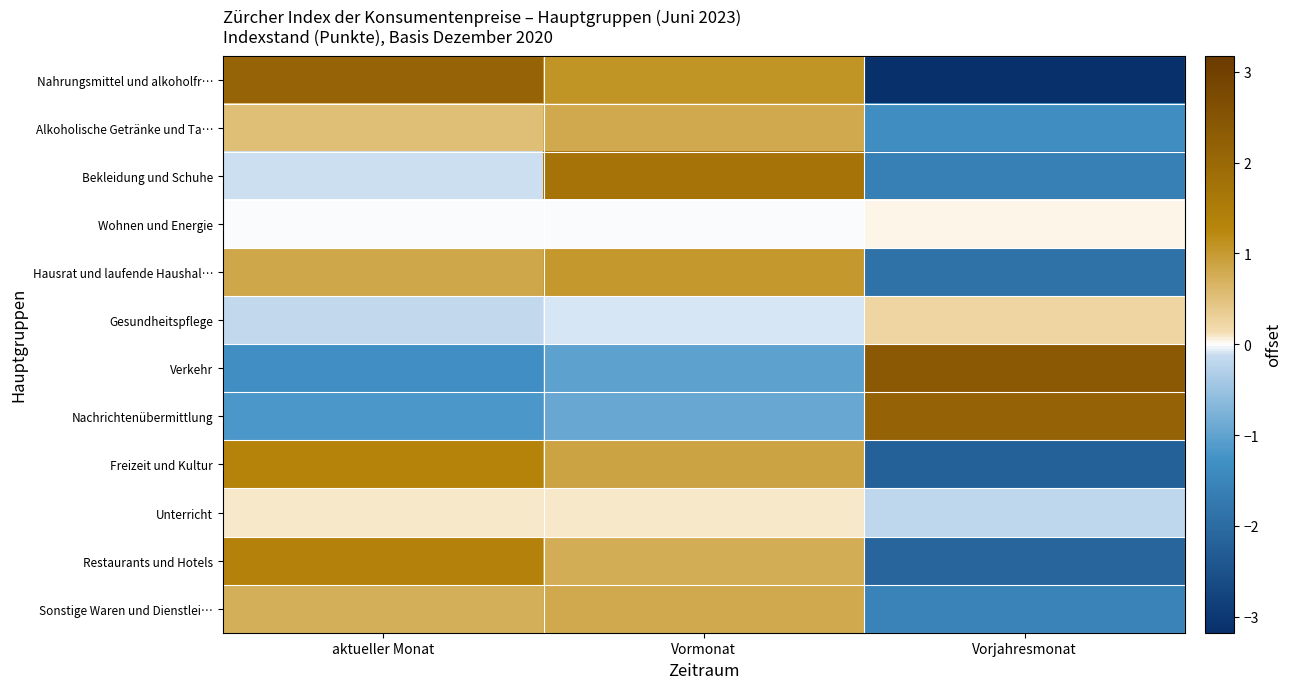

Which series changed the most between aktueller Monat and Vormonat?

Bekleidung und Schuhe